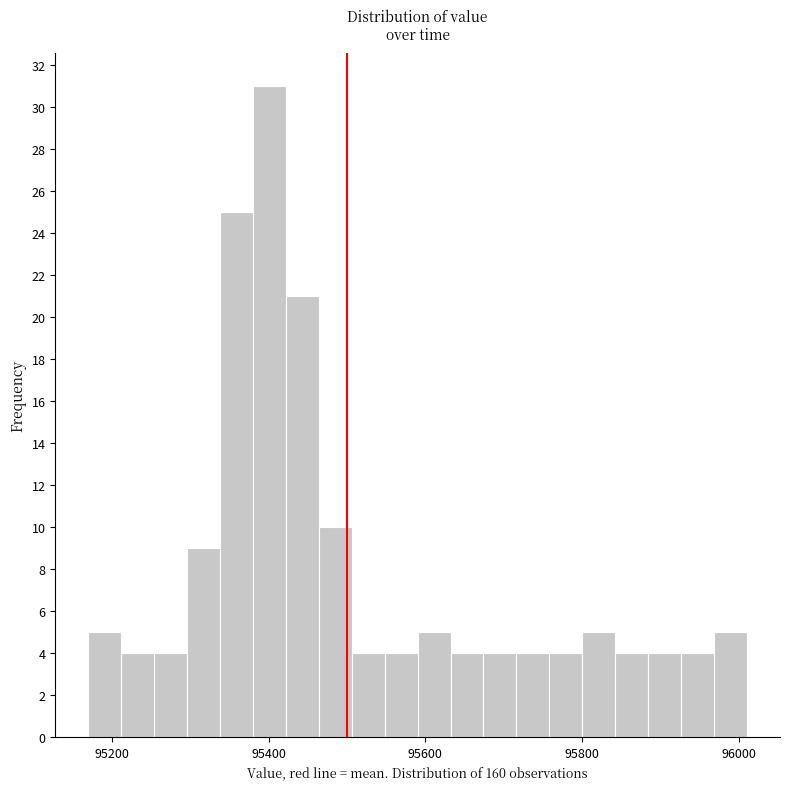

Around what value on the x-axis is the tallest bar? Give the approximate position of its centre, as read against the axis.

95400